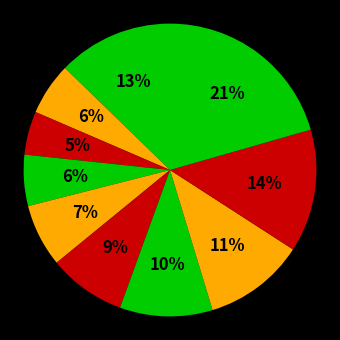

Count the number of slices in the pie.

10